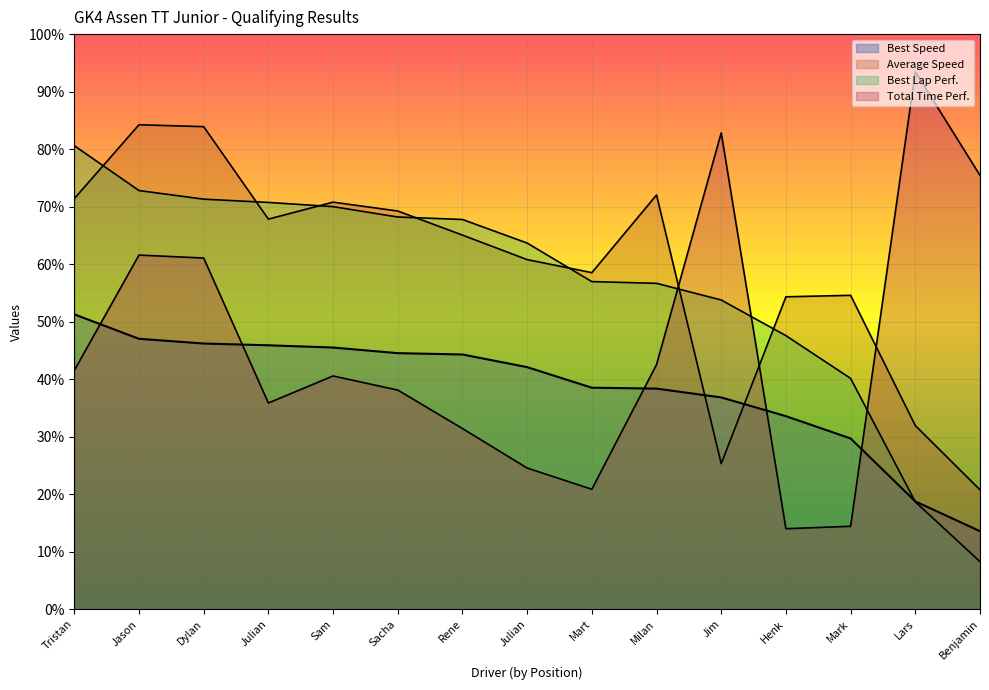

How many values in the Average Speed series exceed 65?

8